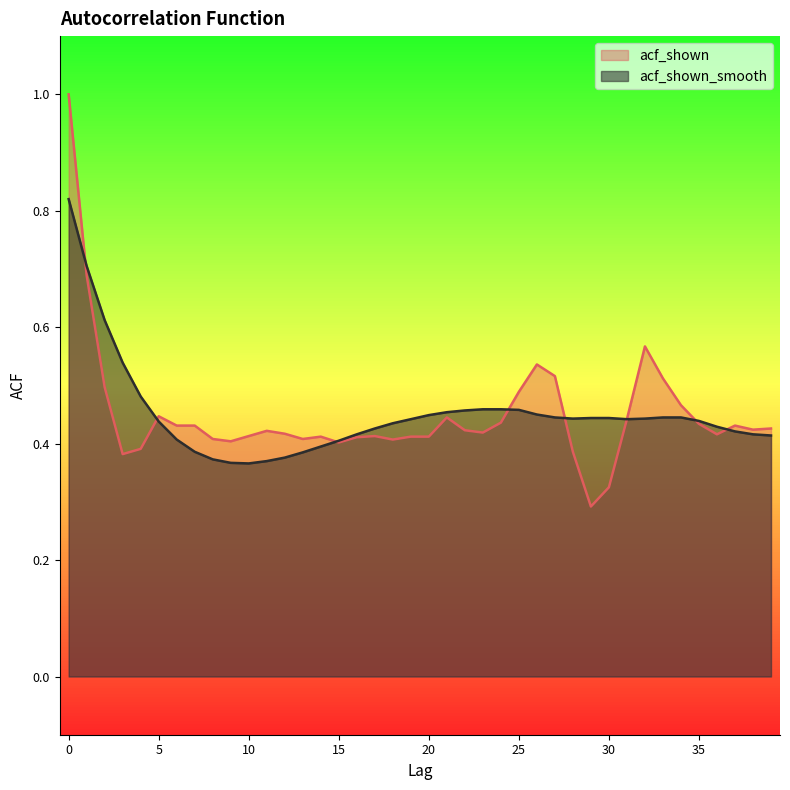

Reading left to right, list all the values displayed in this chart.

acf_shown: 1.0	0.7	0.5	0.4	0.4	0.4	0.4	0.4	0.4	0.4	0.4	0.4	0.4	0.4	0.4	0.4	0.4	0.4	0.4	0.4	0.4	0.4	0.4	0.4	0.4	0.5	0.5	0.5	0.4	0.3	0.3	0.4	0.6	0.5	0.5	0.4	0.4	0.4	0.4	0.4
acf_shown_smooth: 0.8	0.7	0.6	0.5	0.5	0.4	0.4	0.4	0.4	0.4	0.4	0.4	0.4	0.4	0.4	0.4	0.4	0.4	0.4	0.4	0.4	0.5	0.5	0.5	0.5	0.5	0.5	0.4	0.4	0.4	0.4	0.4	0.4	0.4	0.4	0.4	0.4	0.4	0.4	0.4